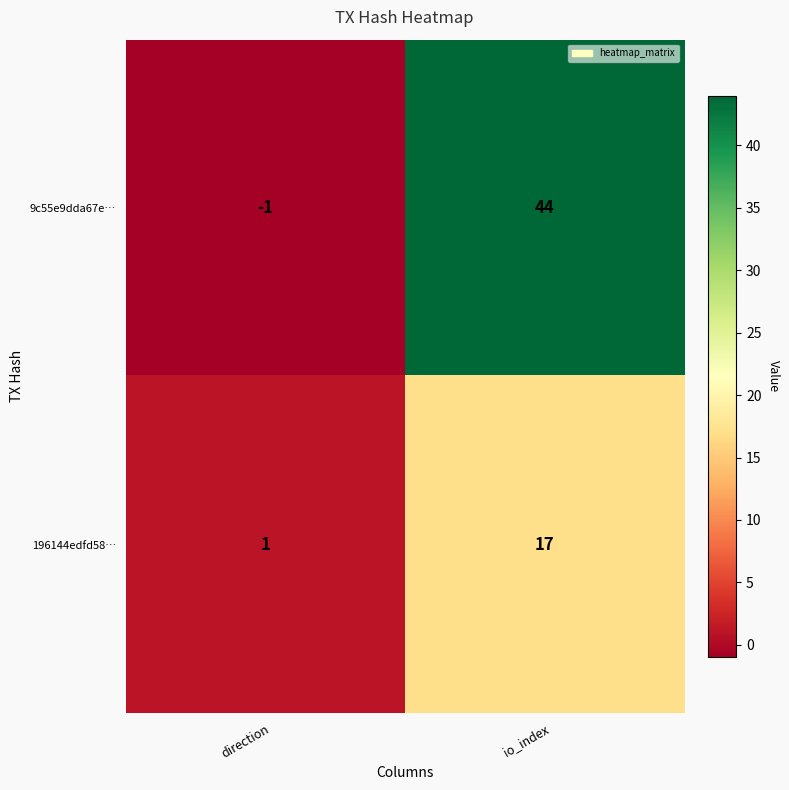

Is it true that 9c55e9dda67e… equals 44 at io_index?

True